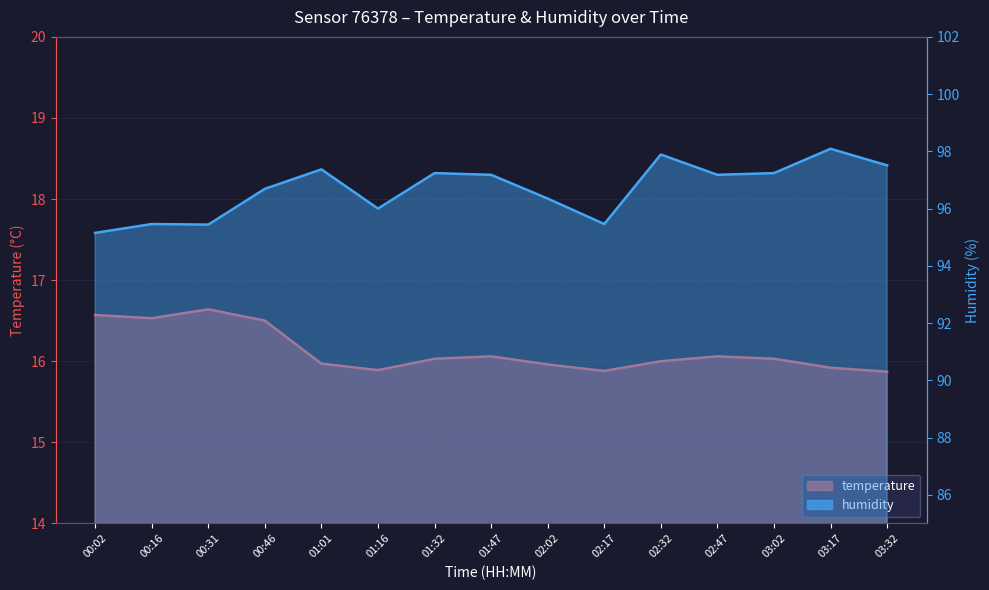

At which label does temperature reach its peak?

00:31